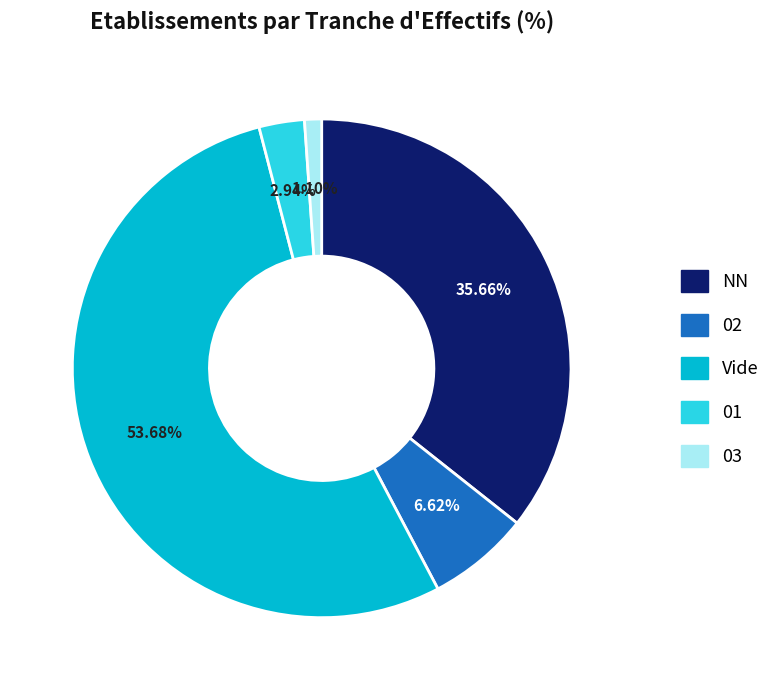

Is there any slice that represents more than half of the pie?

Yes